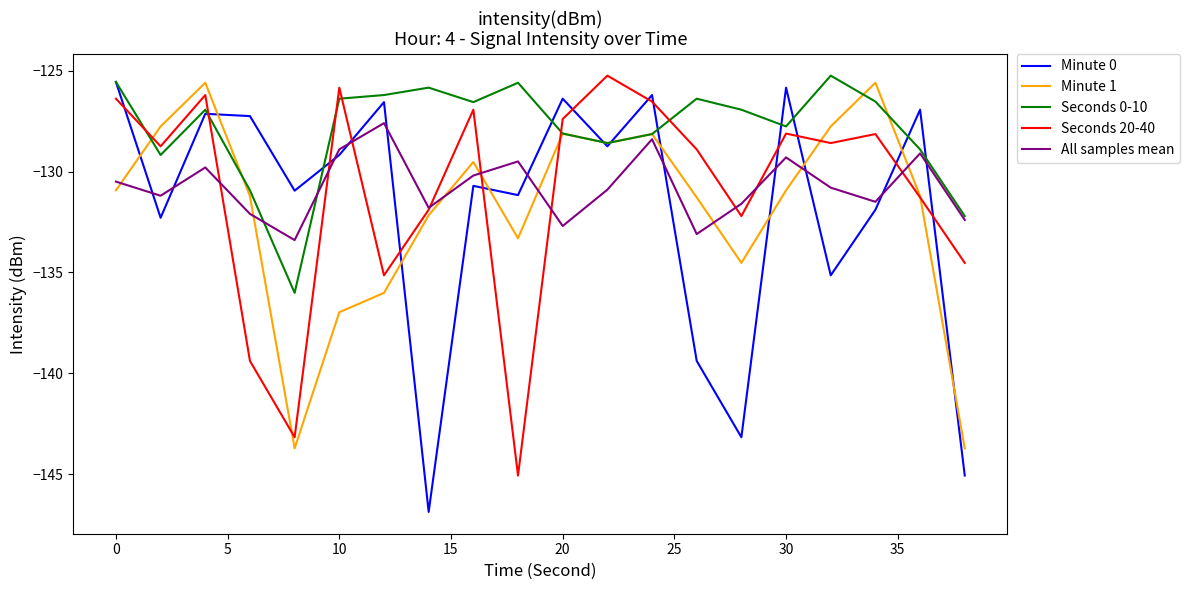

What is the highest value of the Seconds 20-40 series?

-125.2